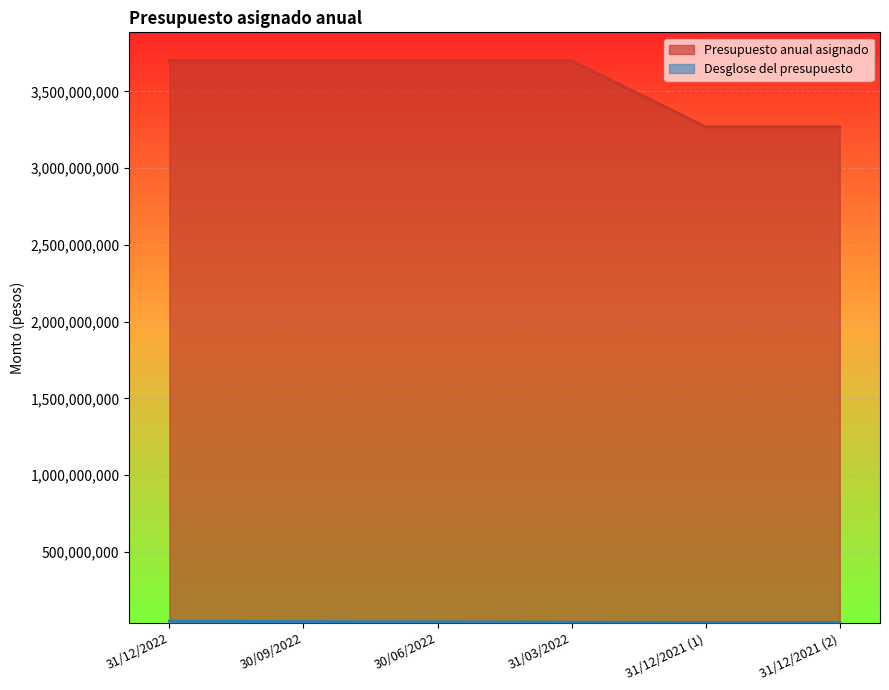

What position from the left is 31/03/2022?

4